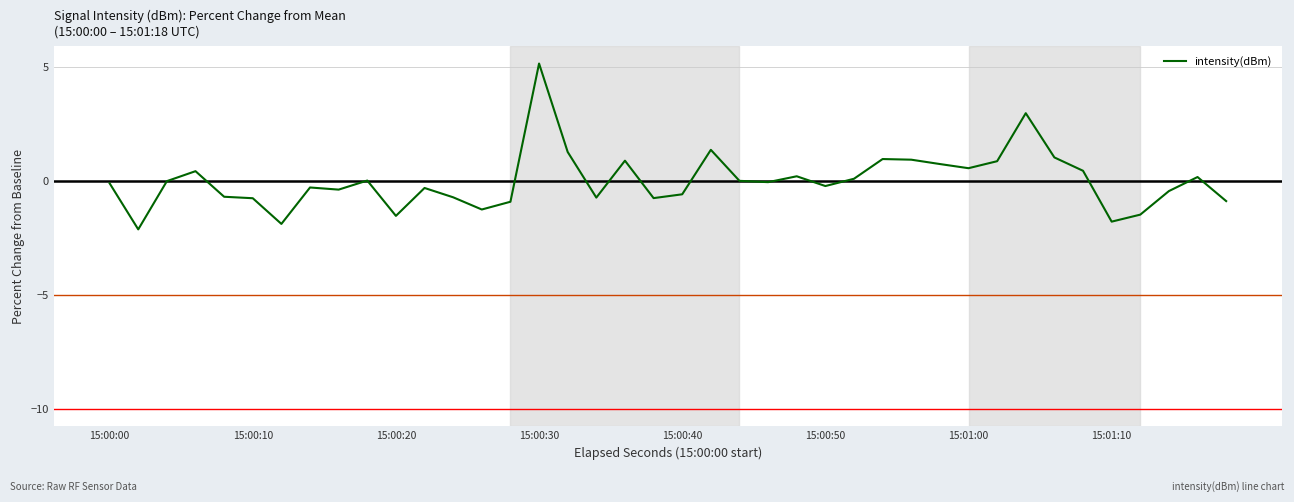

What is the greatest value displayed?

5.1